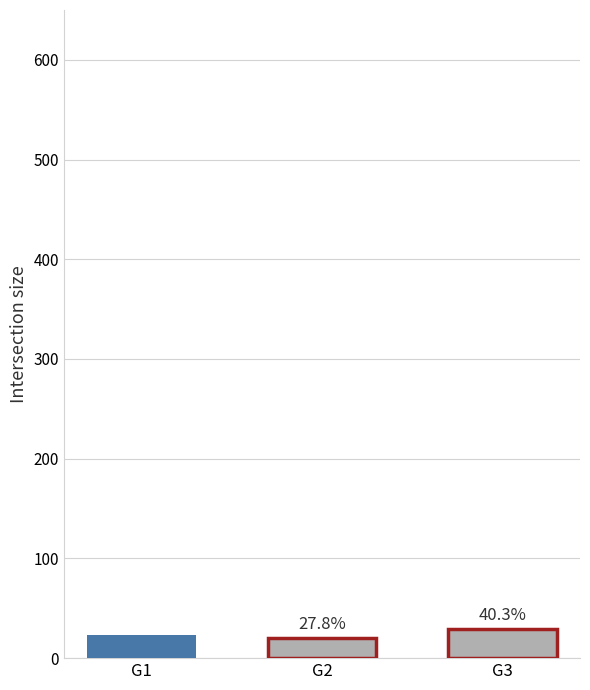

How many bars are there in total?

3